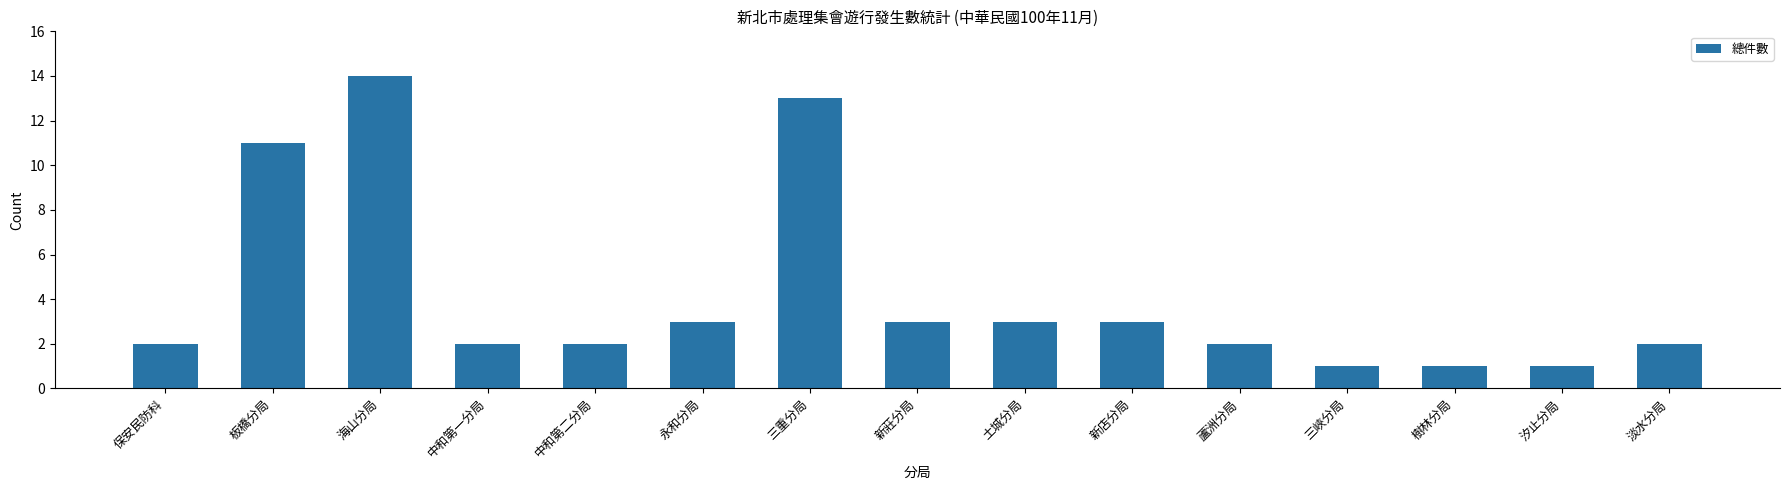

What is the ratio of the value at 汐止分局 to the value at 中和第一分局?

0.5